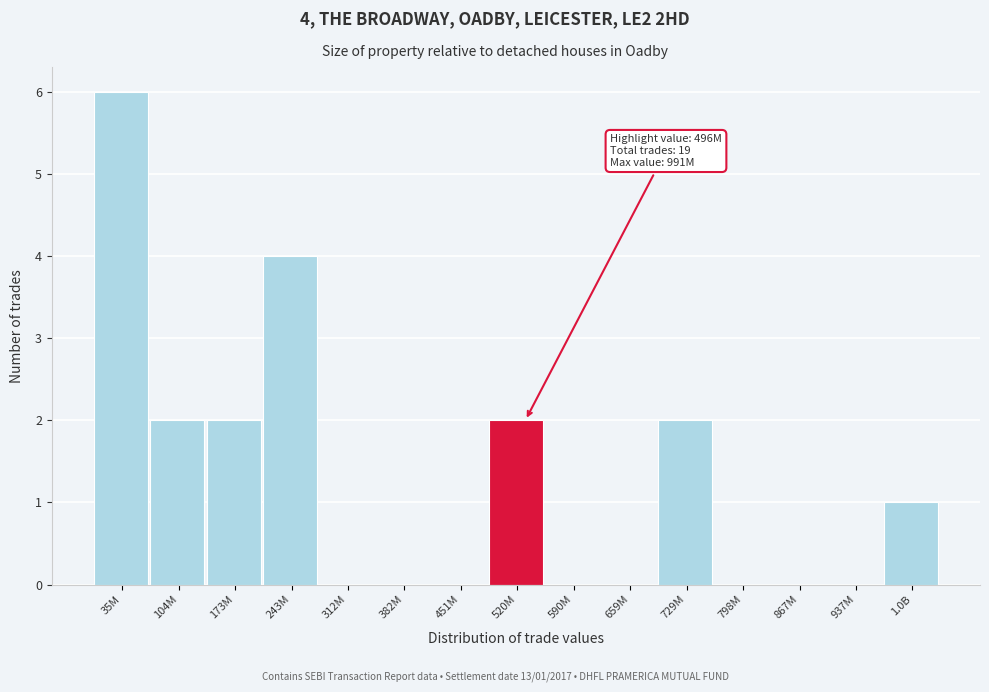

Reading right to left, what are all the values shown in this chart?

1.0B=1	937M=0	867M=0	798M=0	729M=2	659M=0	590M=0	520M=2	451M=0	382M=0	312M=0	243M=4	173M=2	104M=2	35M=6